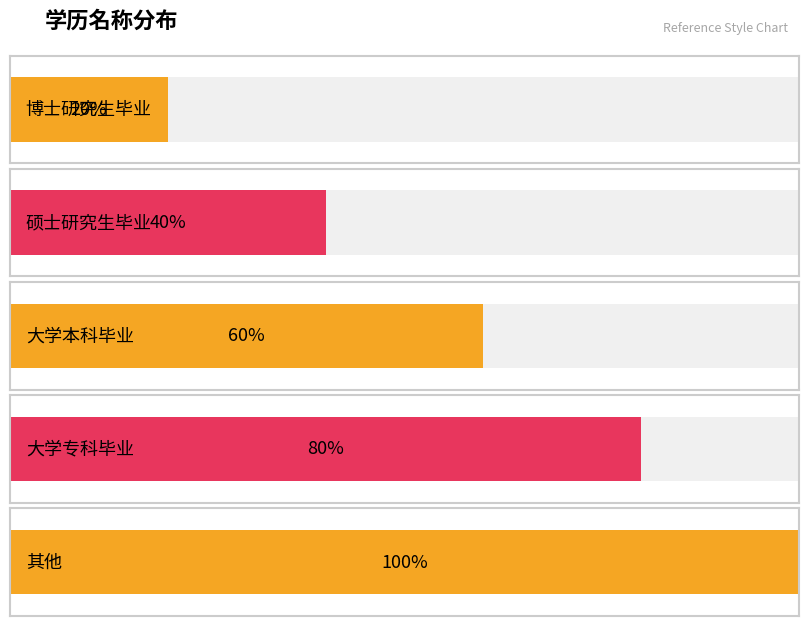

Which label corresponds to the largest value in the chart?

其他